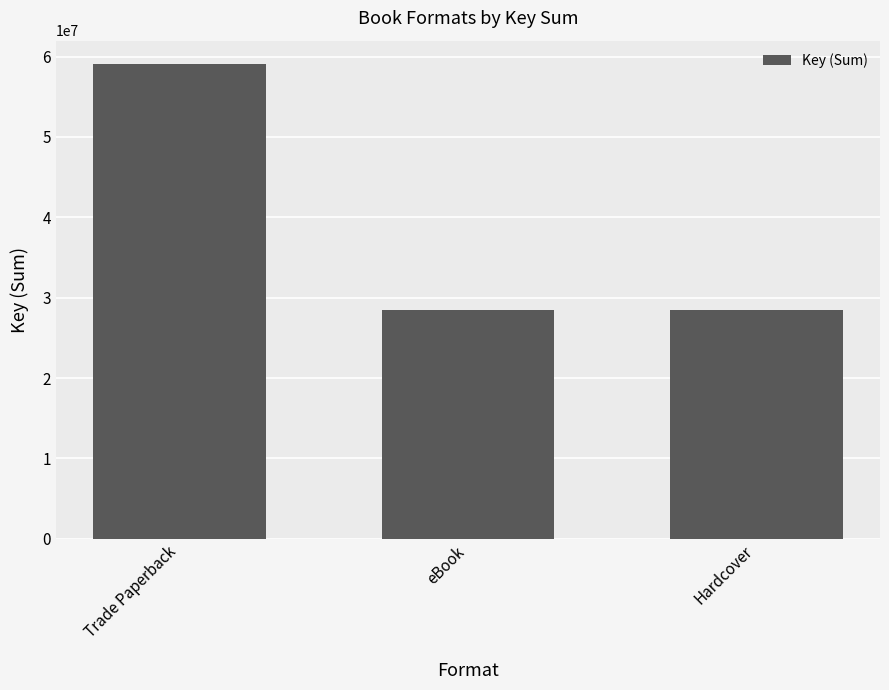

What is the change in value from Trade Paperback to Hardcover?

-30597512